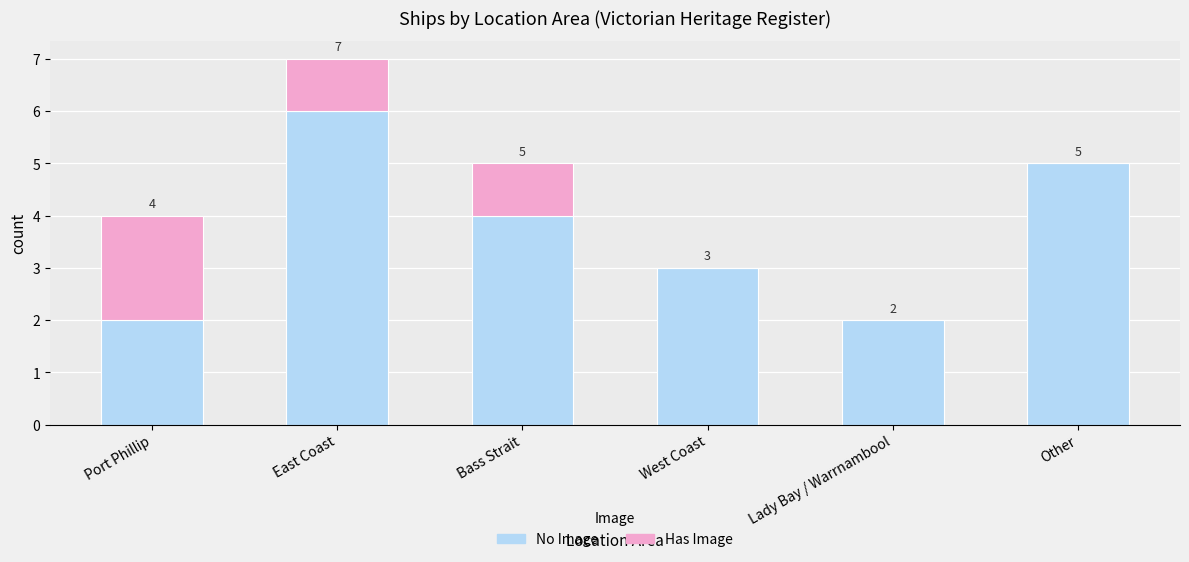

How many distinct data groups are displayed?

2